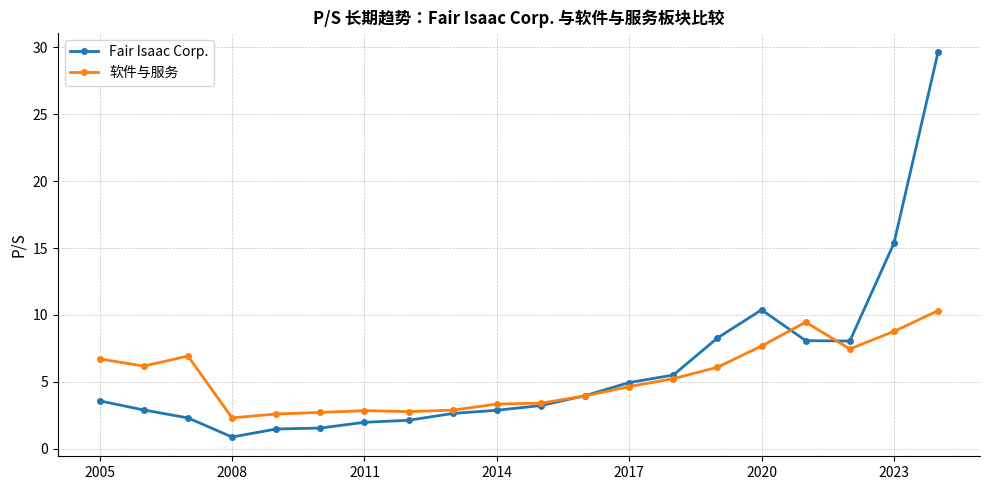

What is the smallest value displayed?

0.9